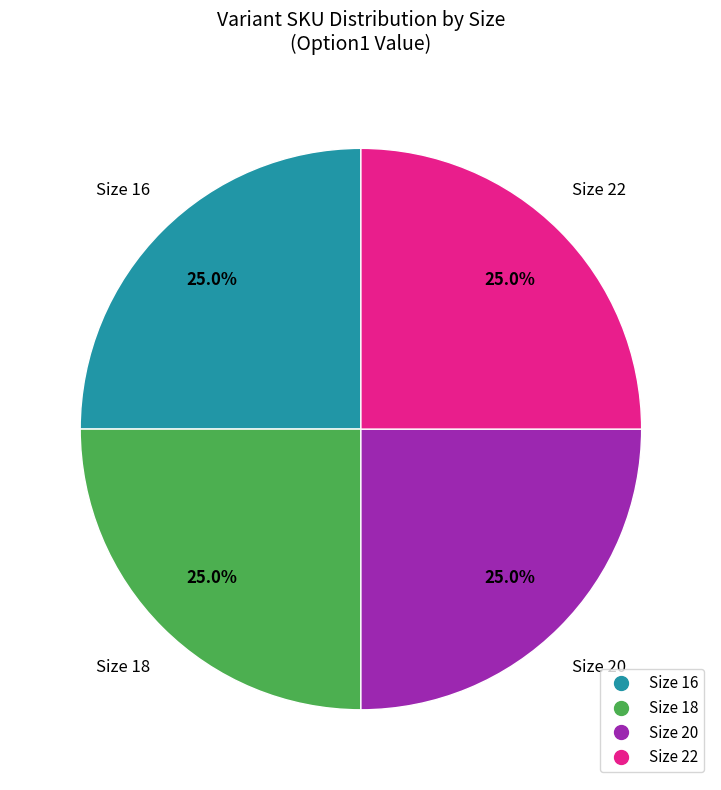

Is there any slice that represents more than half of the pie?

No